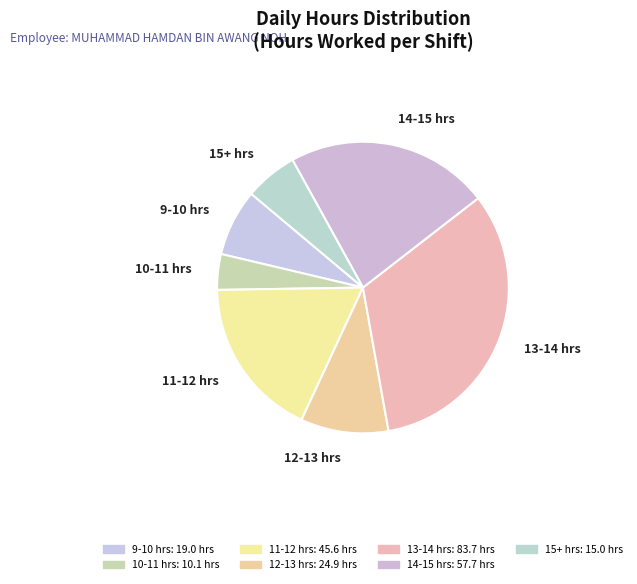

How many segments does this pie chart have?

7